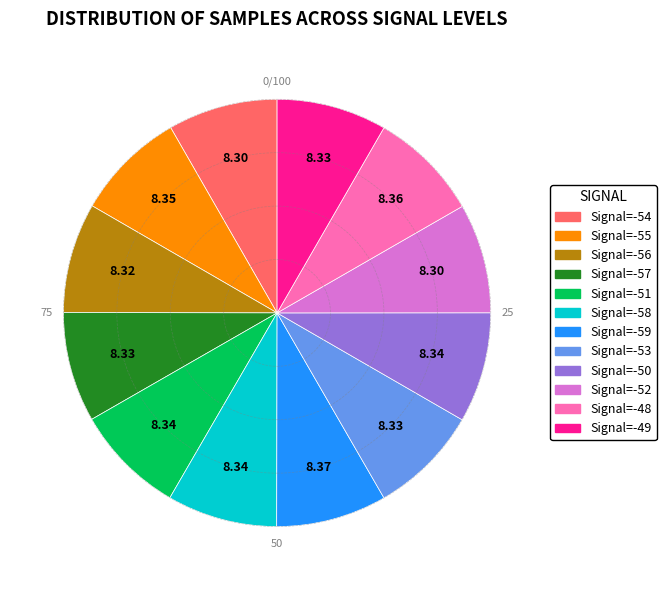

Is there a majority slice in this chart?

No